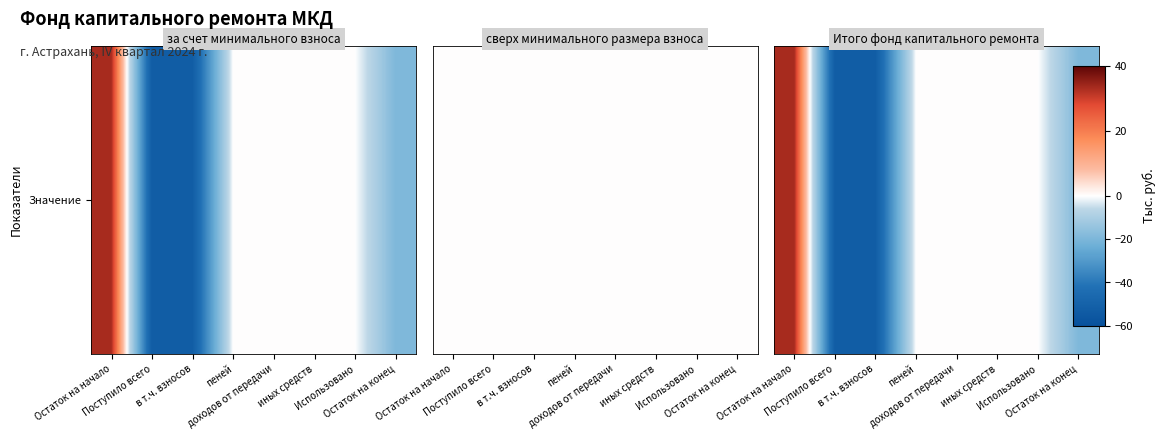

The value at Остаток на начало is 15.6. True or false?

False